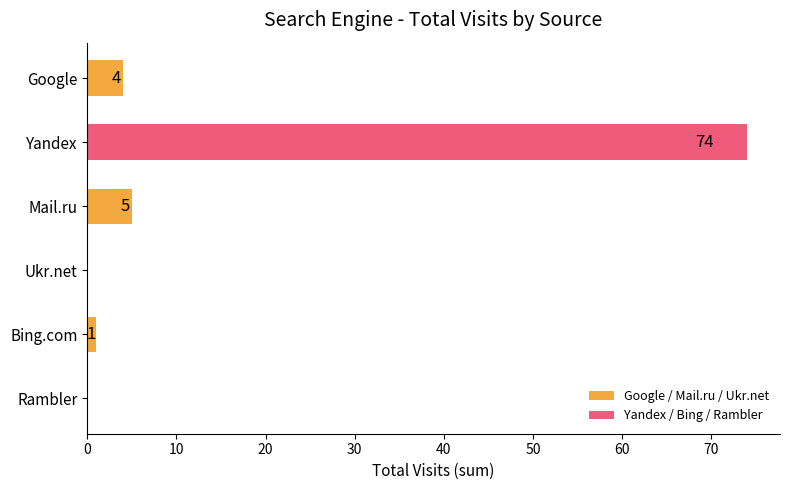

What is the change in value from Google to Yandex?

+70